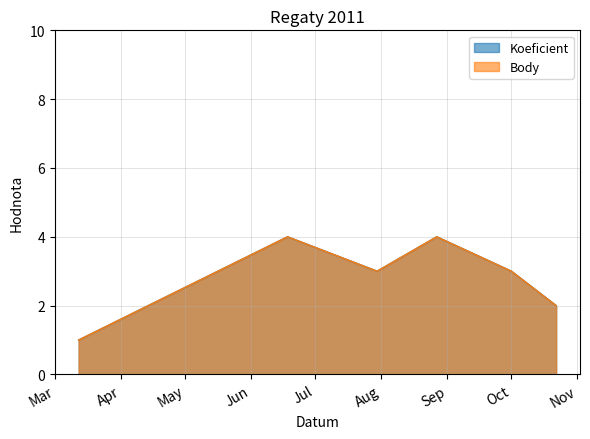

True or false: Koeficient and Body intersect in this chart.

False